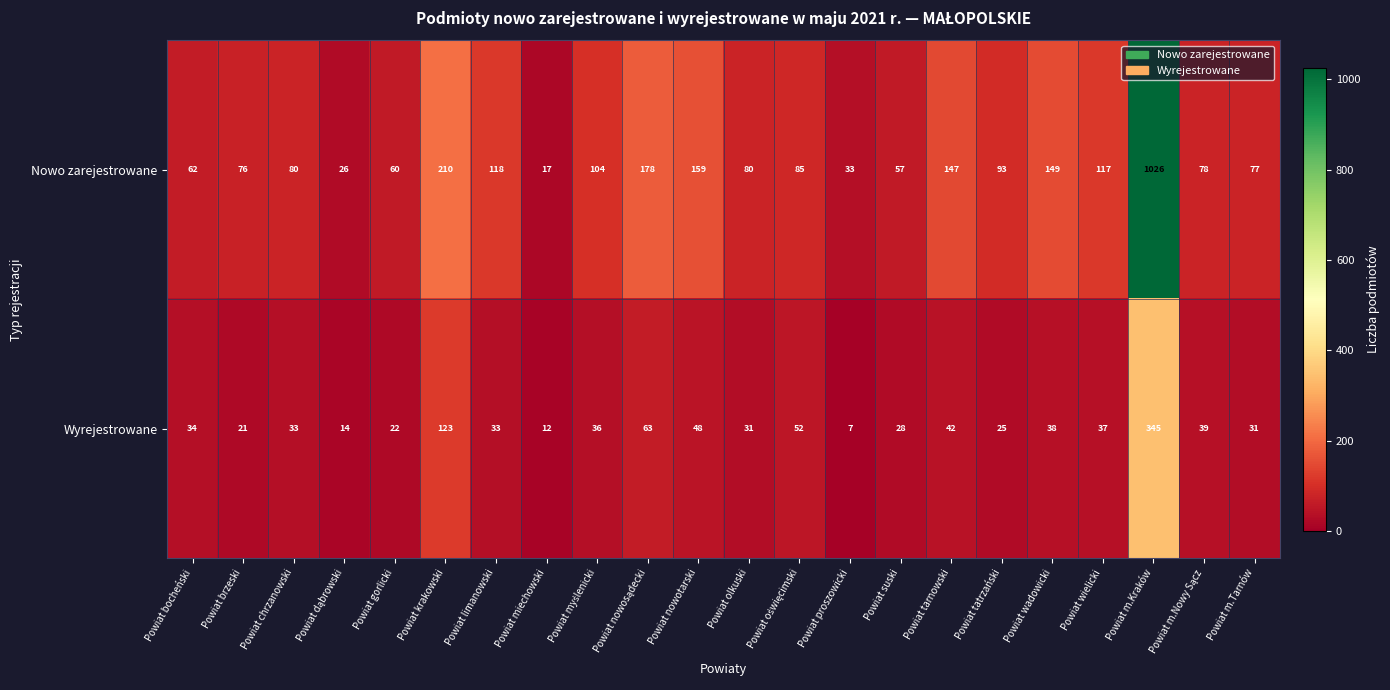

Rank the series by their average value, from lowest to highest.

Wyrejestrowane, Nowo zarejestrowane